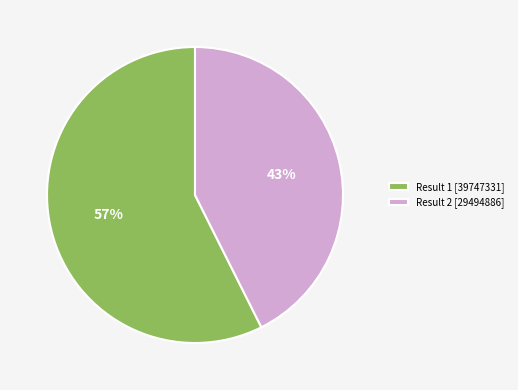

To the nearest percent, what is the average slice percentage?

50%